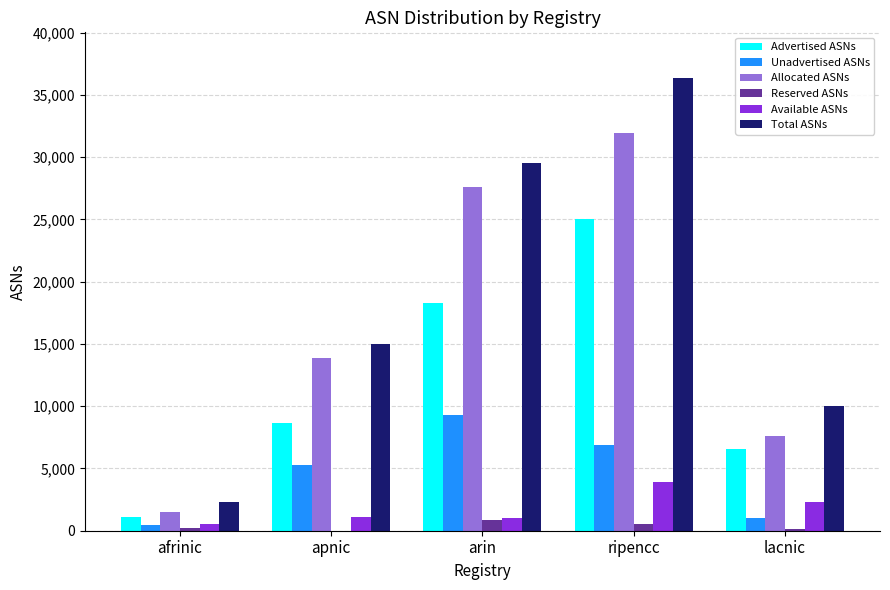

Which label corresponds to the largest value in the chart?

ripencc